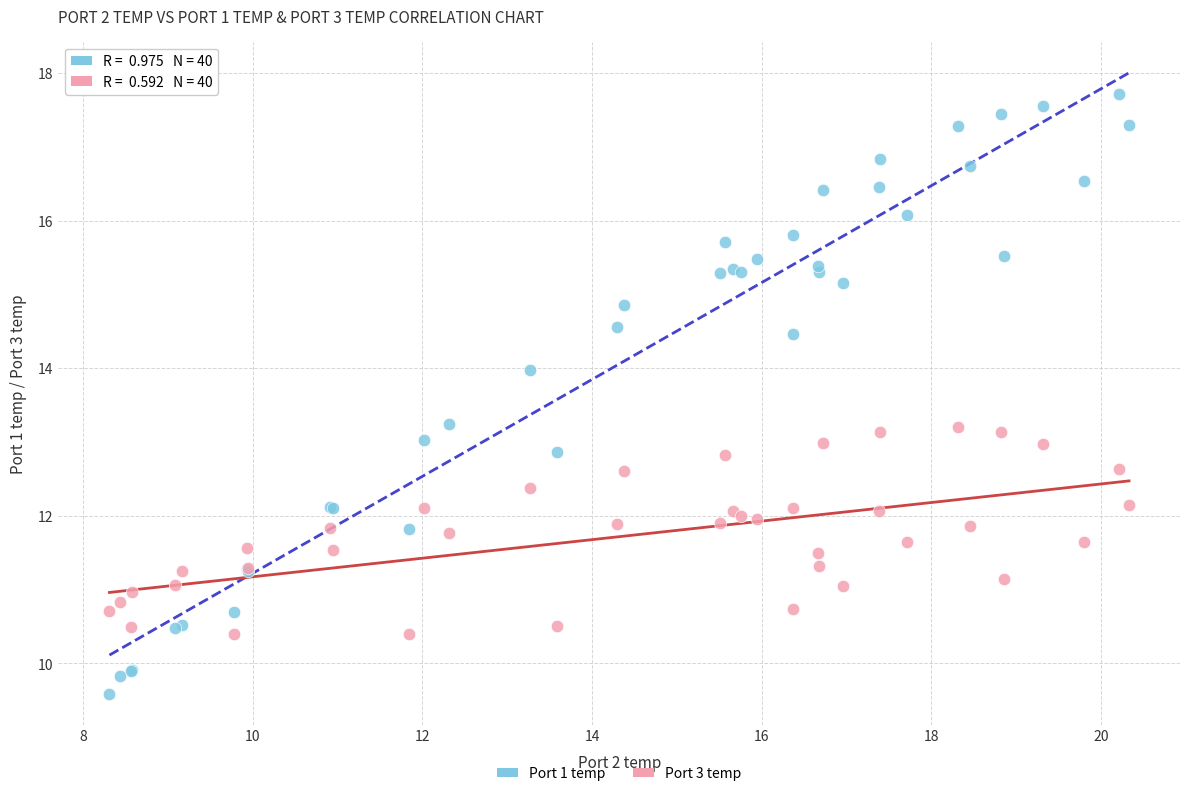

Which series has the widest spread of Y values?

Port 1 temp